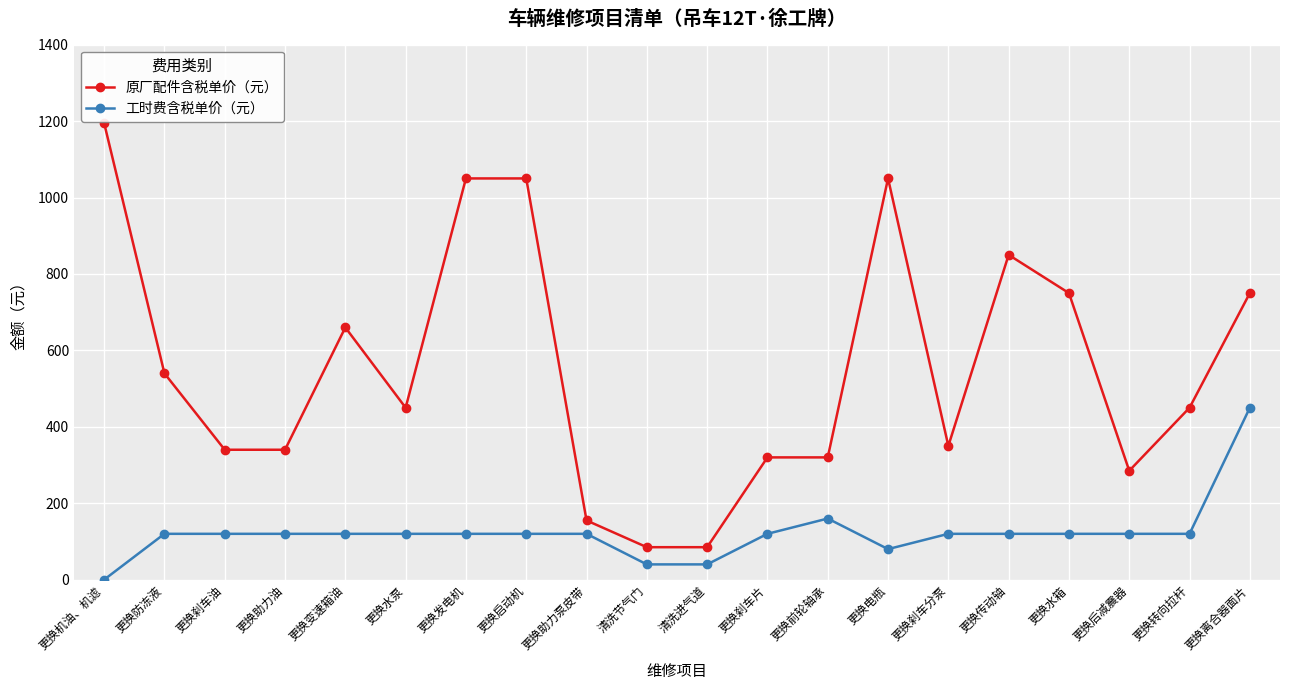

True or false: 工时费含税单价（元） has a value of 202 at 更换助力泵皮带.

False